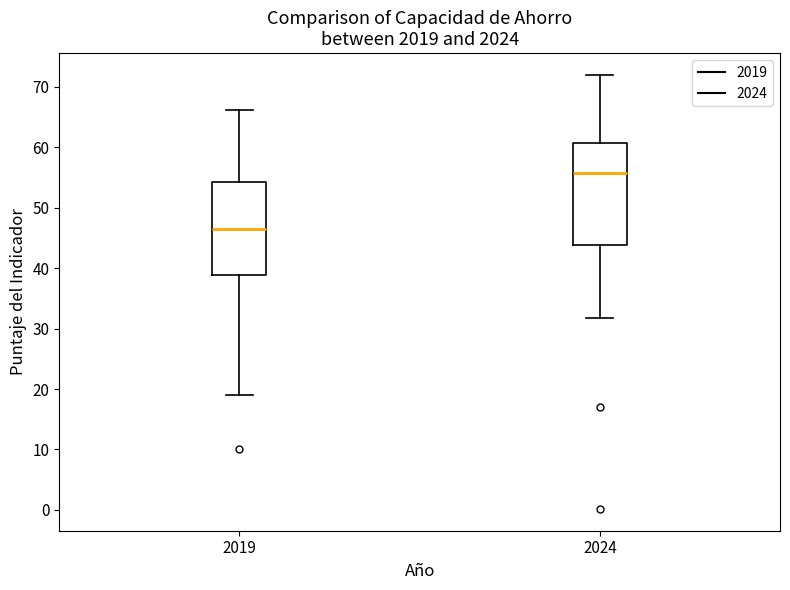

Reading left to right, transcribe this box plot: for each box, give where its median line is, the range the box spans, and where its two whiskers end, as read against the y-axis. The values are not printed on the chart, so give them approximately, as read against the axis.

2019: median 46, box 39 to 54, whiskers 19 to 66
2024: median 56, box 44 to 61, whiskers 32 to 72